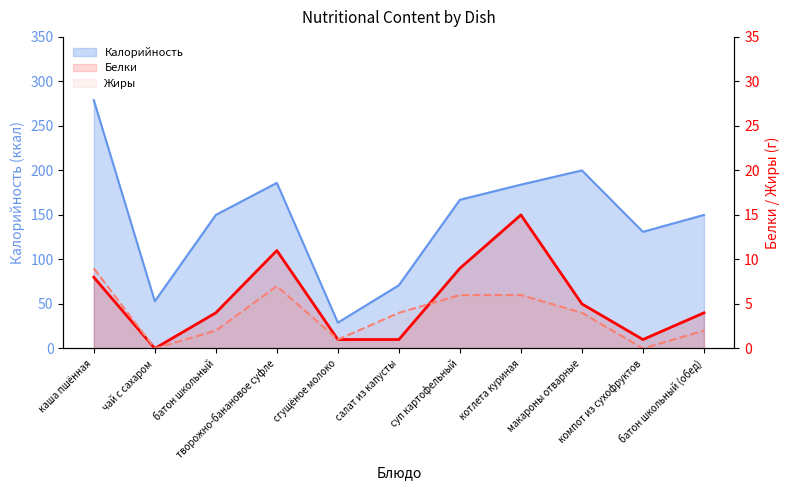

At which category does Белки reach its first local peak?

творожно-банановое суфле